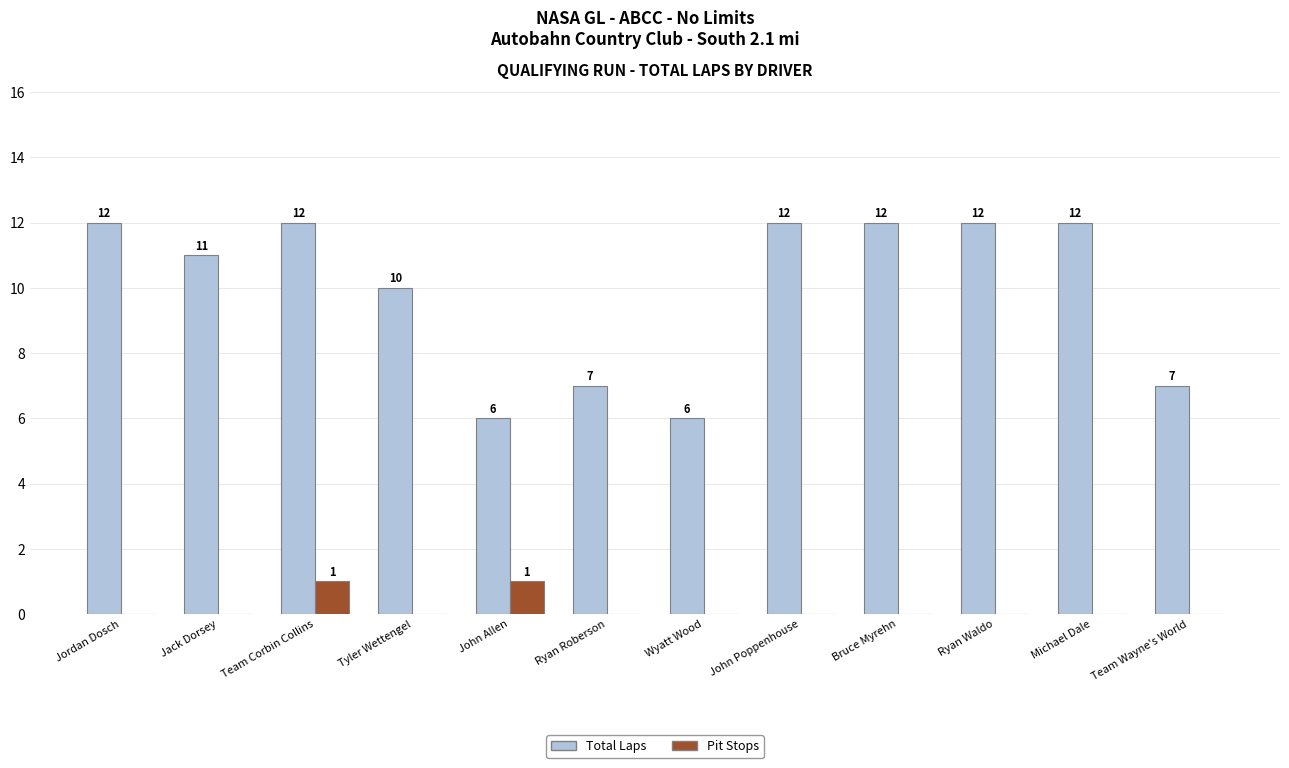

Where is Total Laps nearest to the value 9?

Tyler Wettengel